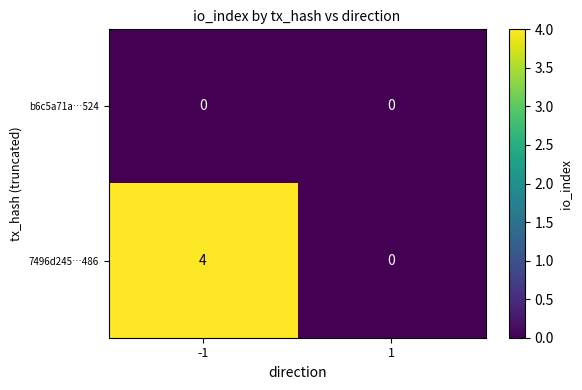

What is the maximum value shown in the chart?

4